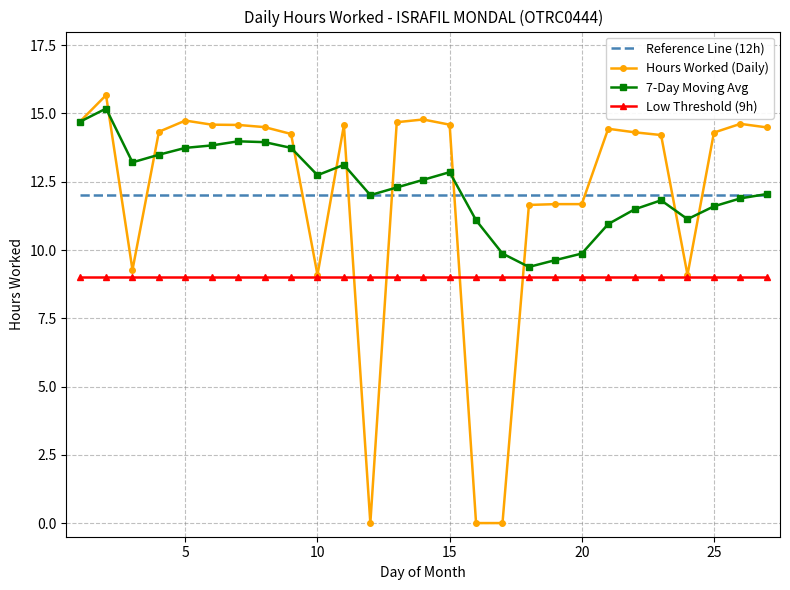

True or false: Reference Line (12h) and Low Threshold (9h) cross at least once.

False